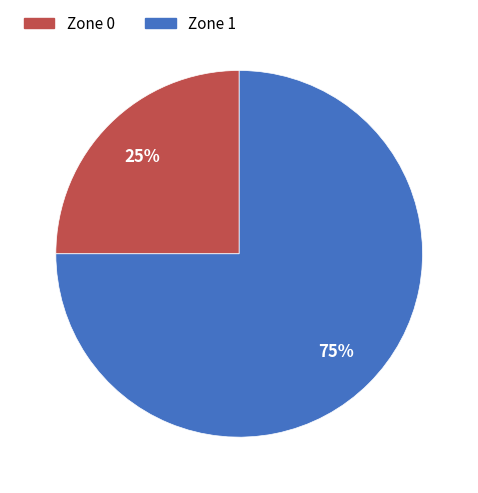

Approximately how many times larger is the value at Zone 0 compared to Zone 1?

0.3